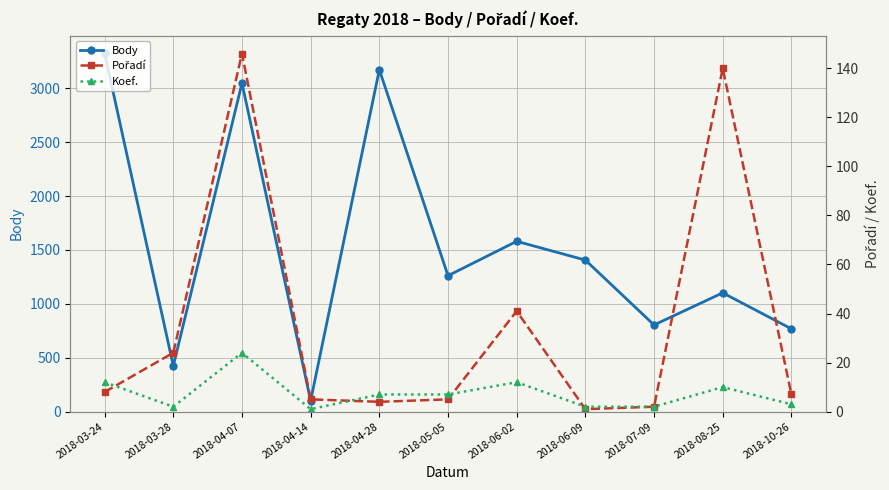

What is the average value of the Body series?

1545